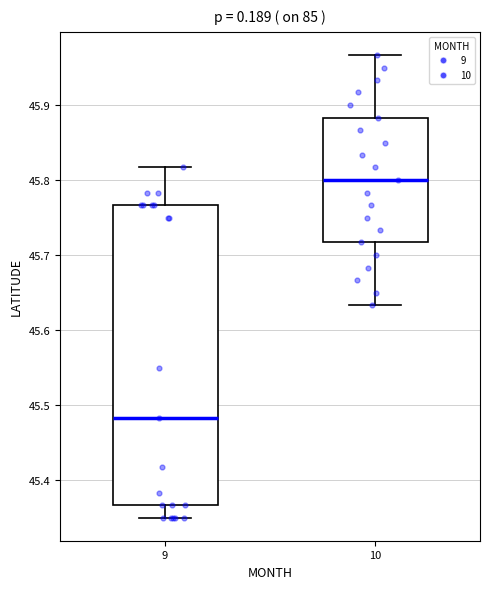

Where is the lower edge of the box at x = 9 on the y-axis? The values are not printed on the chart, so give them approximately, as read against the axis.

45.37